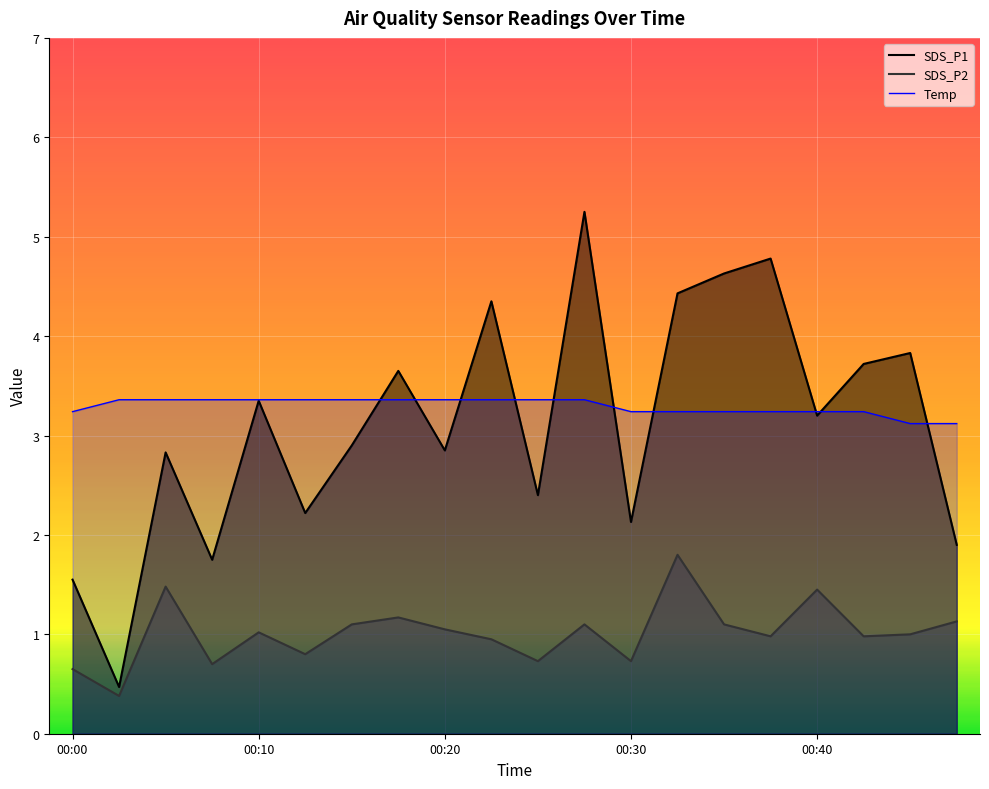

At how many categories does at least one series exceed 3?

20